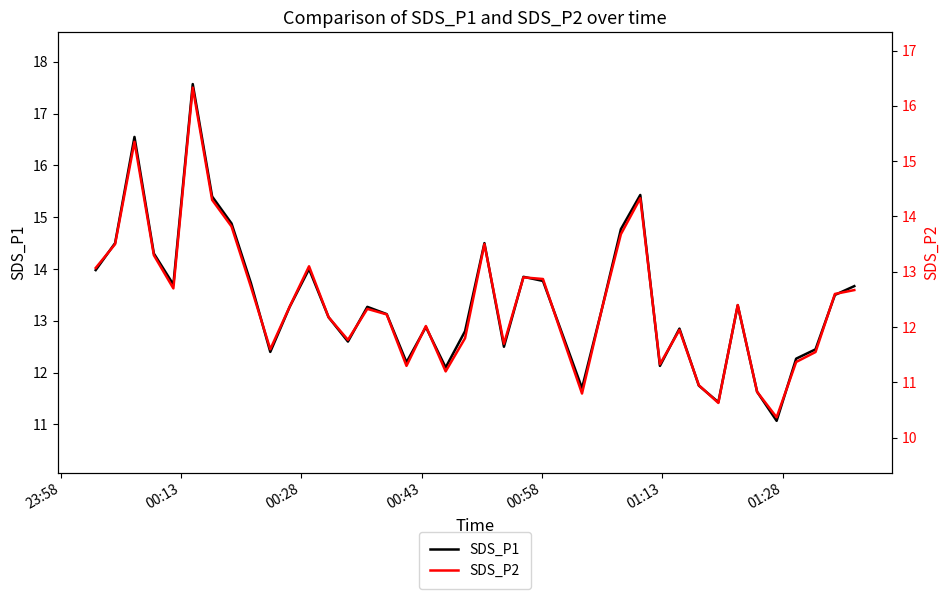

What is the highest value of the SDS_P1 series?

17.6